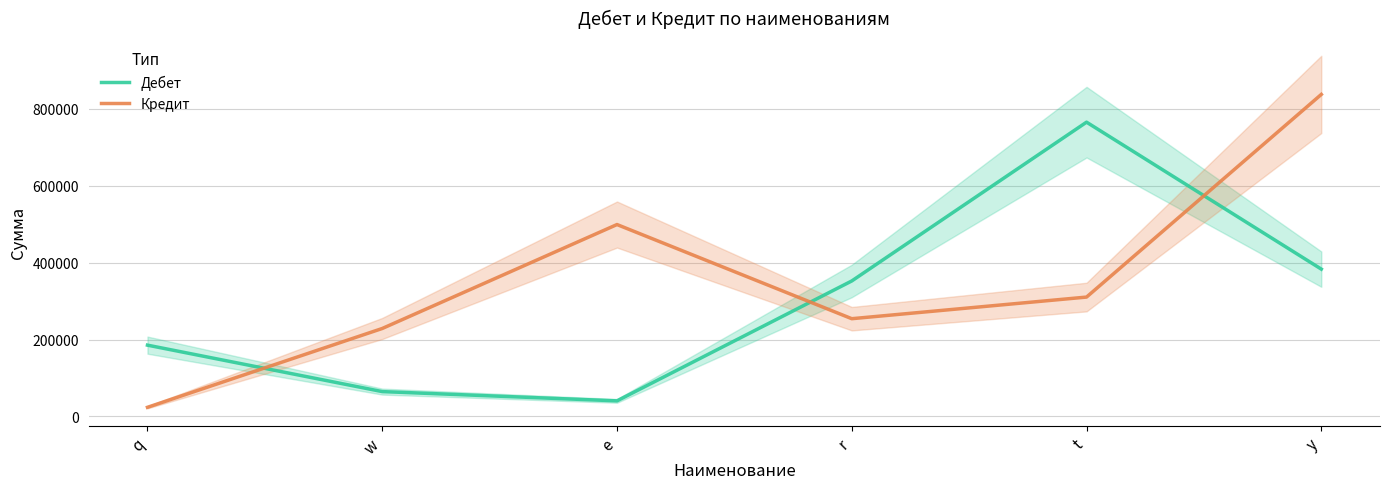

Which has a higher value, e or q?

q